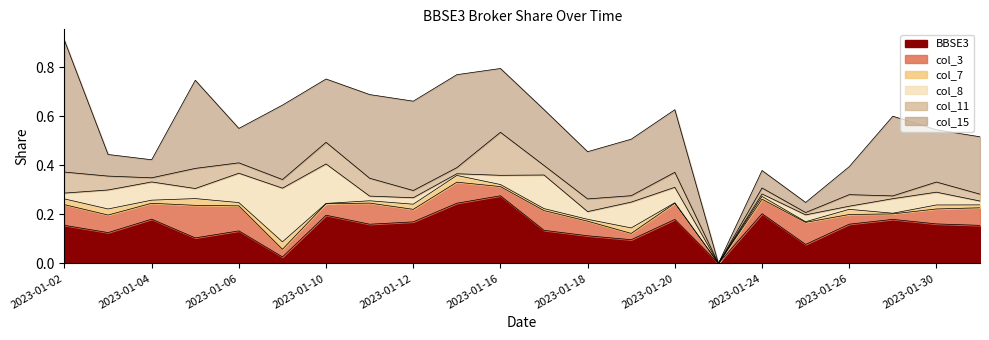

Which category has the highest value in the BBSE3 series?

2023-01-16